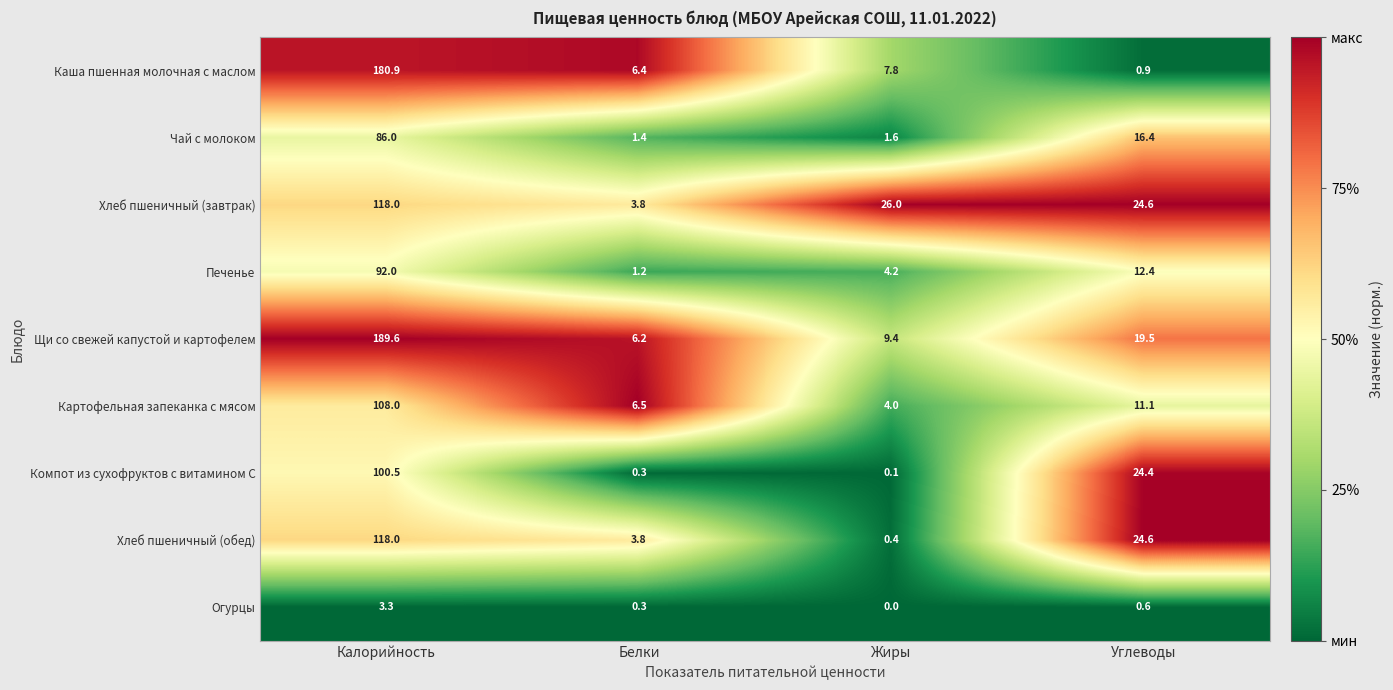

Between Белки and Жиры, which series saw the biggest shift?

Хлеб пшеничный (завтрак)